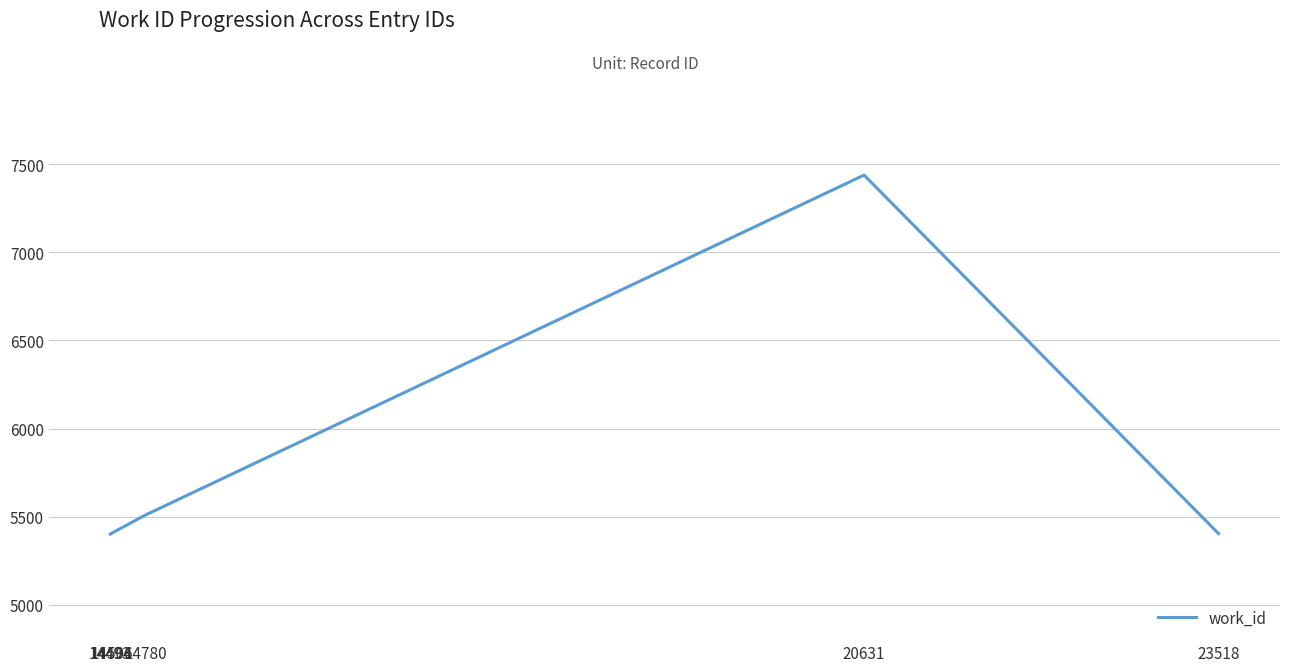

How many values are below 5407?

3